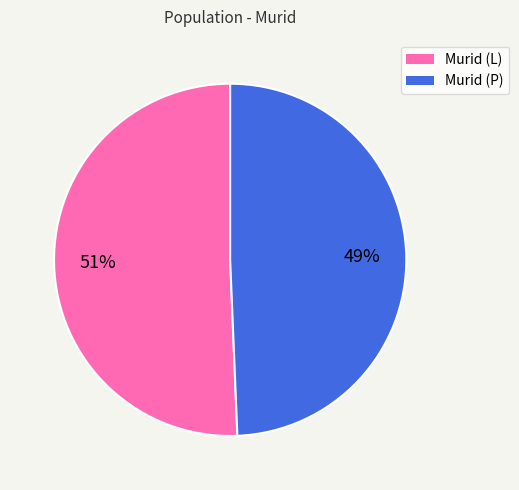

Combined, do Murid (P) and Murid (L) account for over 50%?

Yes